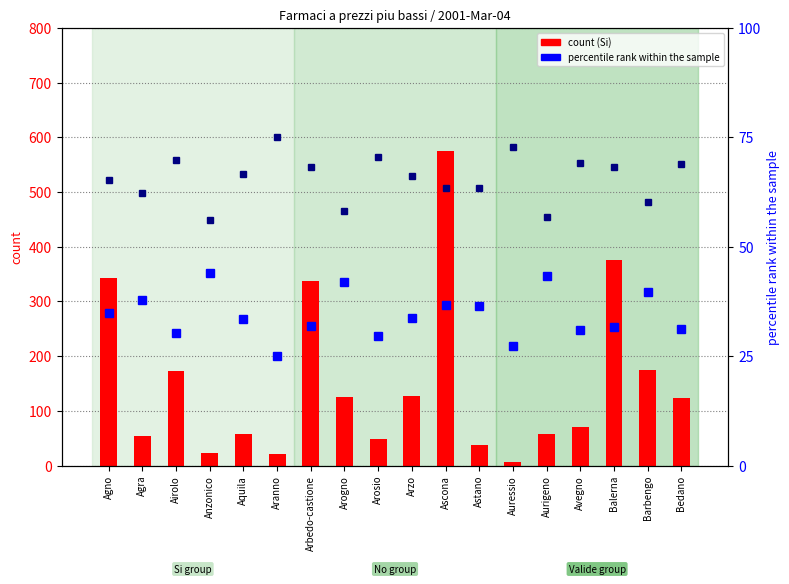

What is the lowest value of the % No series?

56.0